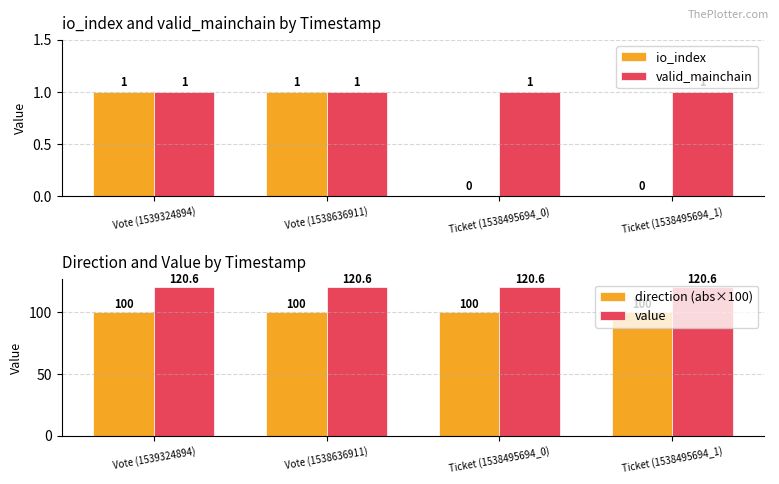

Count the number of data series in this chart.

4